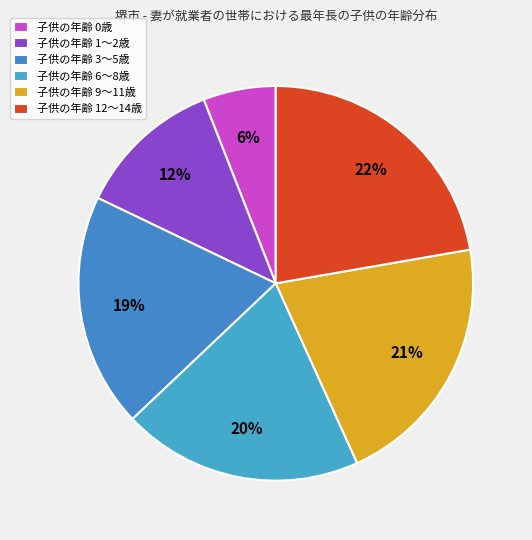

How many segments does this pie chart have?

6